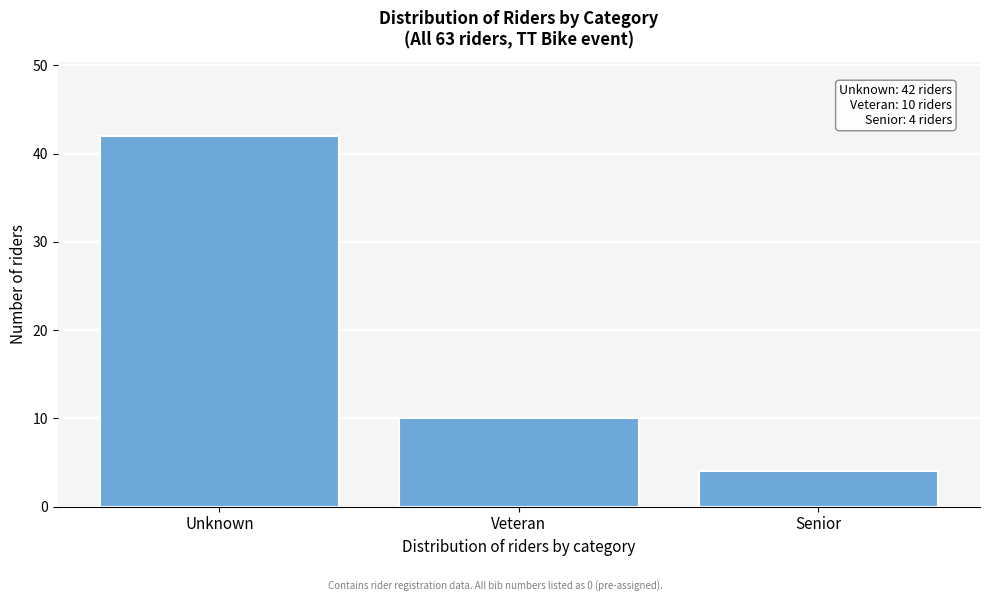

Reading left to right, extract all data points from this chart.

42	10	4